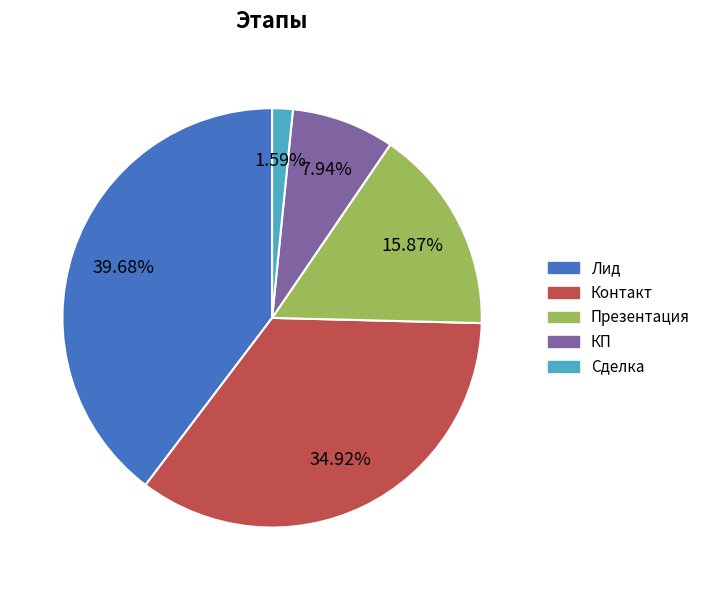

How many slices are in this pie chart?

5